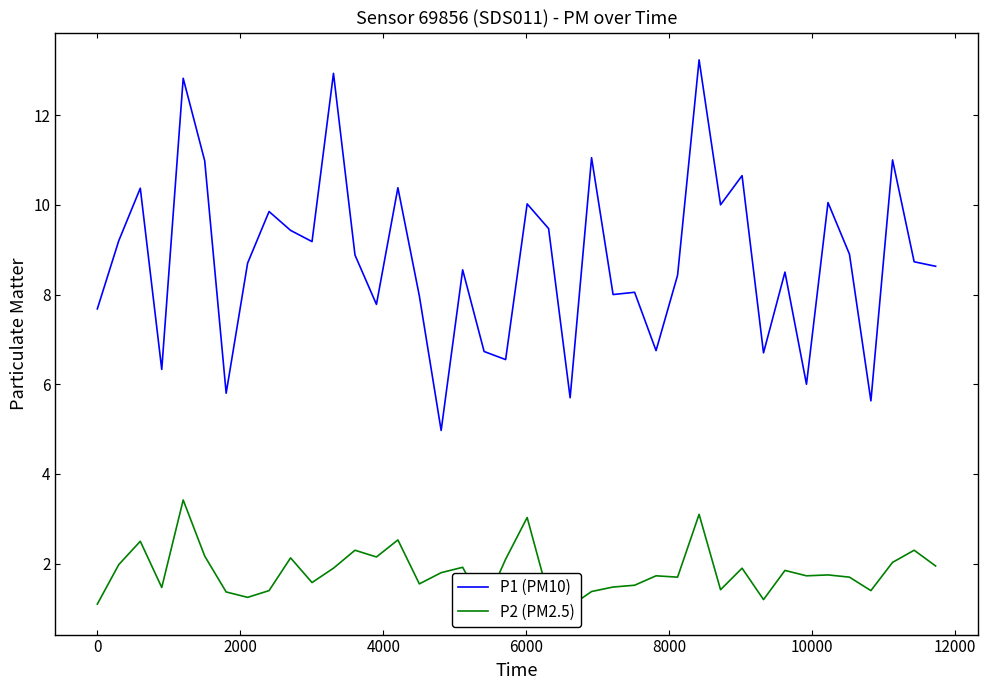

What is the maximum value for P1 (PM10)?

13.2